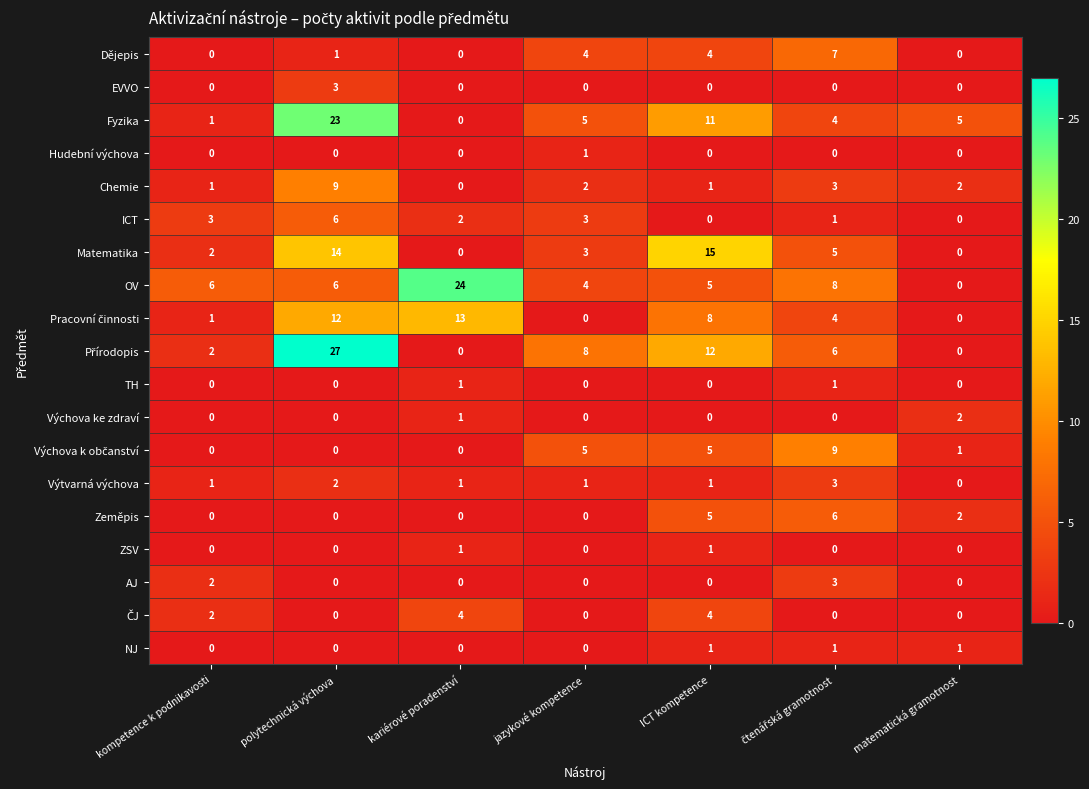

What is the greatest value displayed?

27